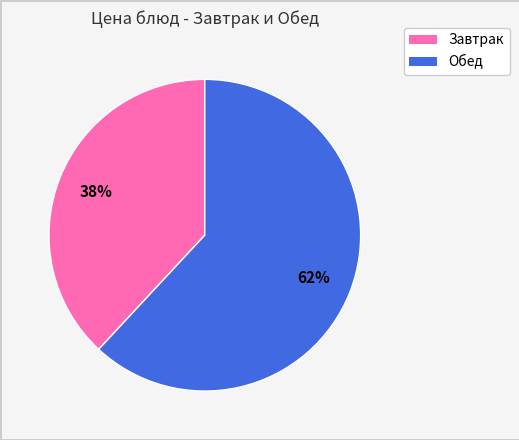

Is there any slice that represents more than half of the pie?

Yes